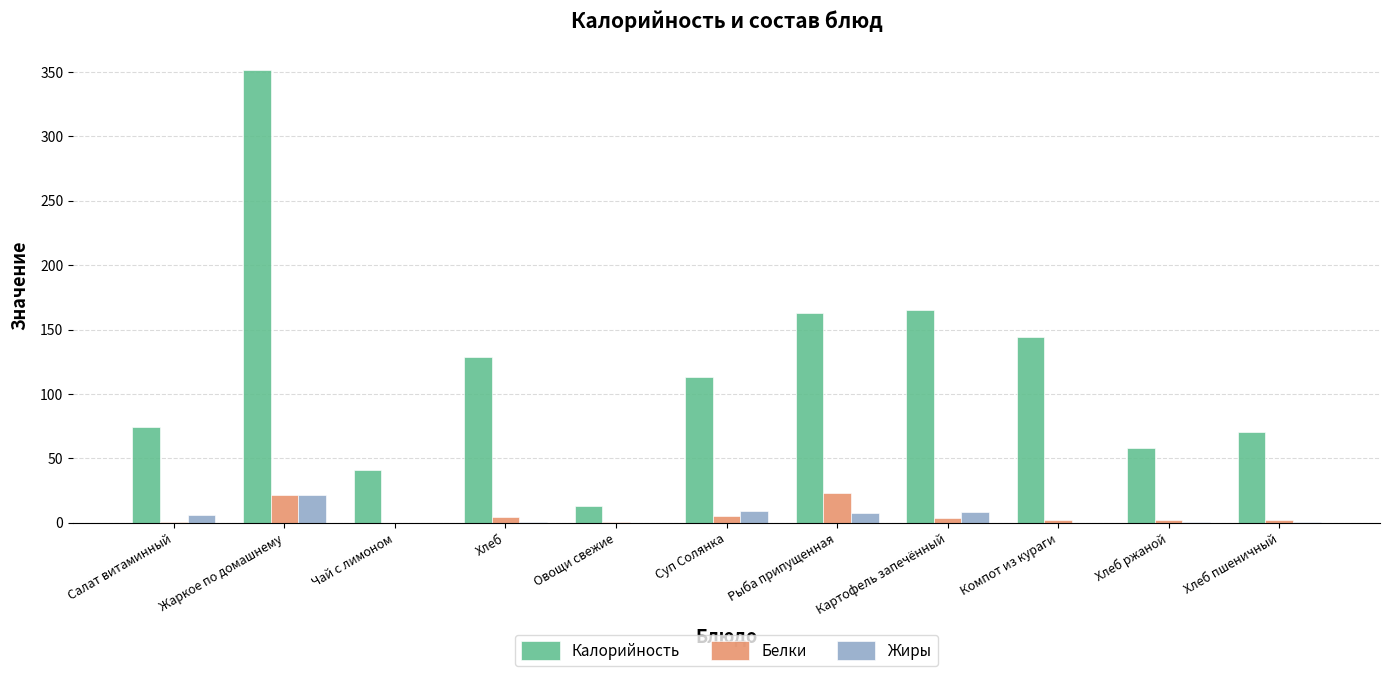

Which series has the largest total across all categories?

Калорийность